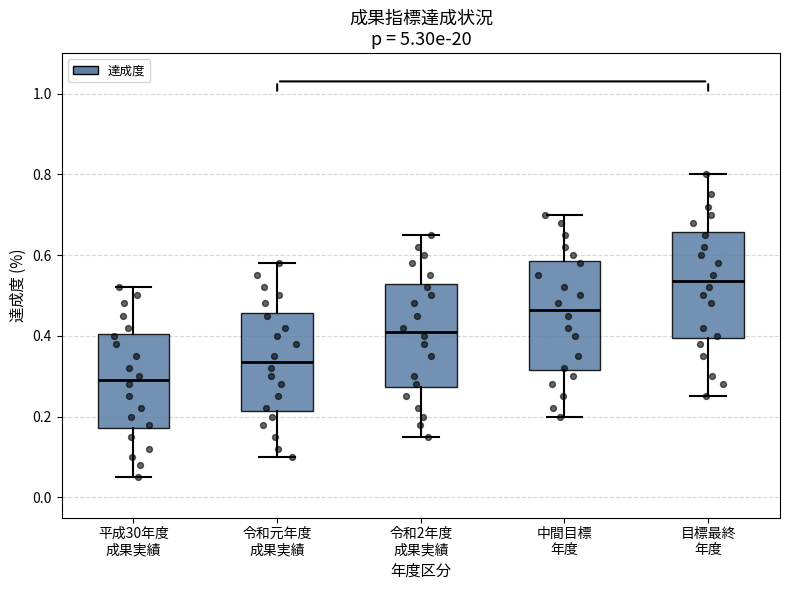

Reading left to right, read every box against the y-axis: the position of its median line, the range the box covers, and the ends of its whiskers. The values are not printed on the chart, so give them approximately, as read against the axis.

平成30年度 成果実績: median 0.30, box 0.18 to 0.40, whiskers 0.06 to 0.52
令和元年度 成果実績: median 0.34, box 0.22 to 0.46, whiskers 0.10 to 0.58
令和2年度 成果実績: median 0.42, box 0.28 to 0.52, whiskers 0.16 to 0.66
中間目標 年度: median 0.46, box 0.32 to 0.58, whiskers 0.20 to 0.70
目標最終 年度: median 0.54, box 0.40 to 0.66, whiskers 0.26 to 0.80